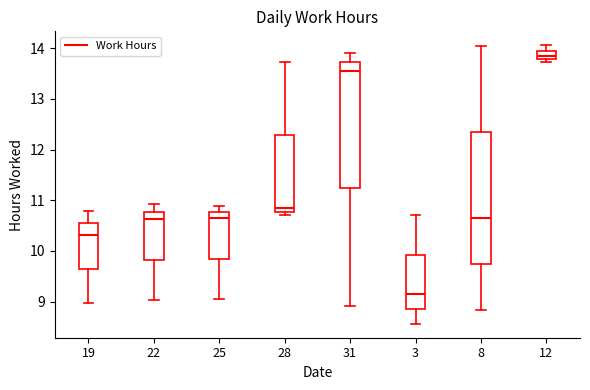

Reading left to right, transcribe this box plot: for each box, give where its median line is, the range the box spans, and where its two whiskers end, as read against the y-axis. The values are not printed on the chart, so give them approximately, as read against the axis.

19: median 10.3, box 9.7 to 10.6, whiskers 9.0 to 10.8
22: median 10.6, box 9.8 to 10.8, whiskers 9.0 to 10.9
25: median 10.7, box 9.8 to 10.8, whiskers 9.0 to 10.9
28: median 10.9, box 10.8 to 12.3, whiskers 10.7 to 13.7
31: median 13.6, box 11.2 to 13.7, whiskers 8.9 to 13.9
3: median 9.1, box 8.9 to 9.9, whiskers 8.6 to 10.7
8: median 10.7, box 9.7 to 12.3, whiskers 8.8 to 14.0
12: median 13.8 (just above the box's lower edge), box 13.8 to 14.0, whiskers 13.7 to 14.1